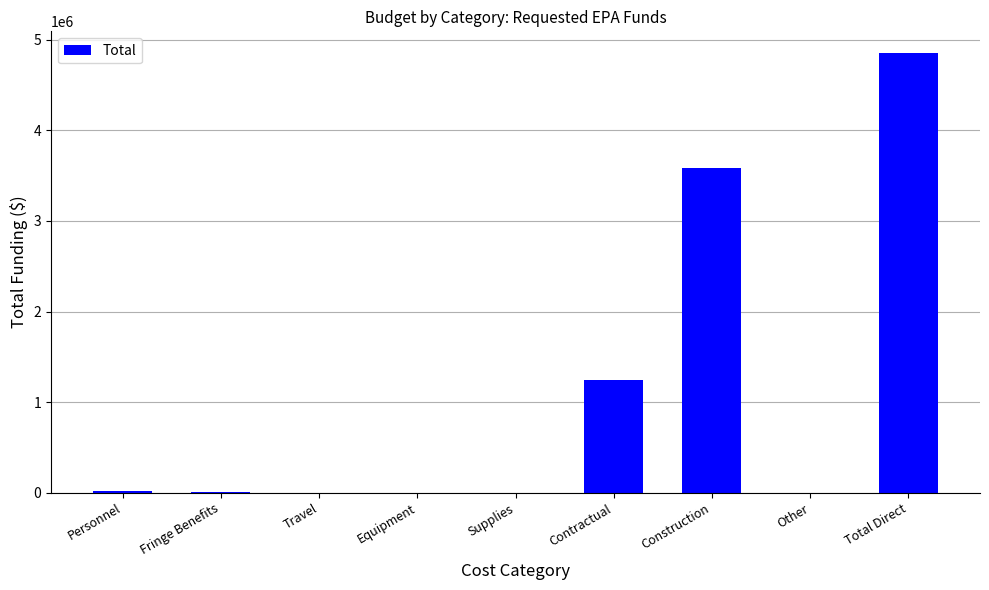

Which label corresponds to the largest value in the chart?

Total Direct